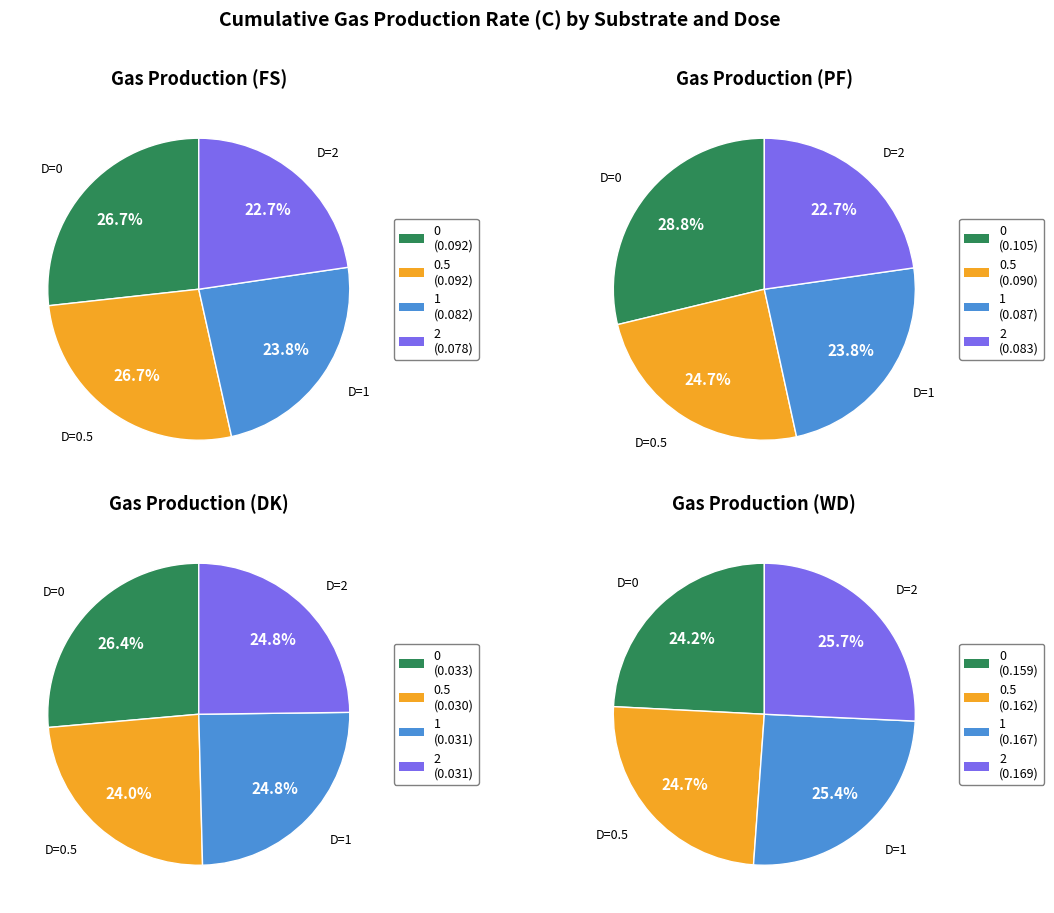

Rank the series at 0.5 from highest to lowest value.

WD, FS, PF, DK